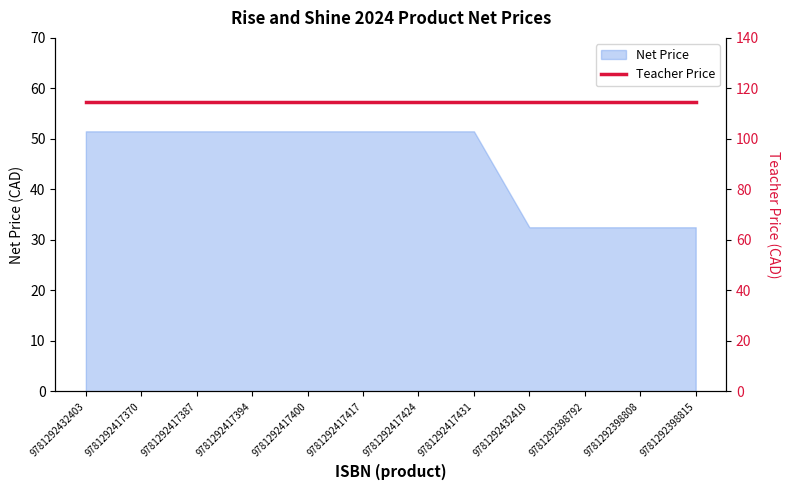

What is the difference between the maximum and minimum values?

19.0